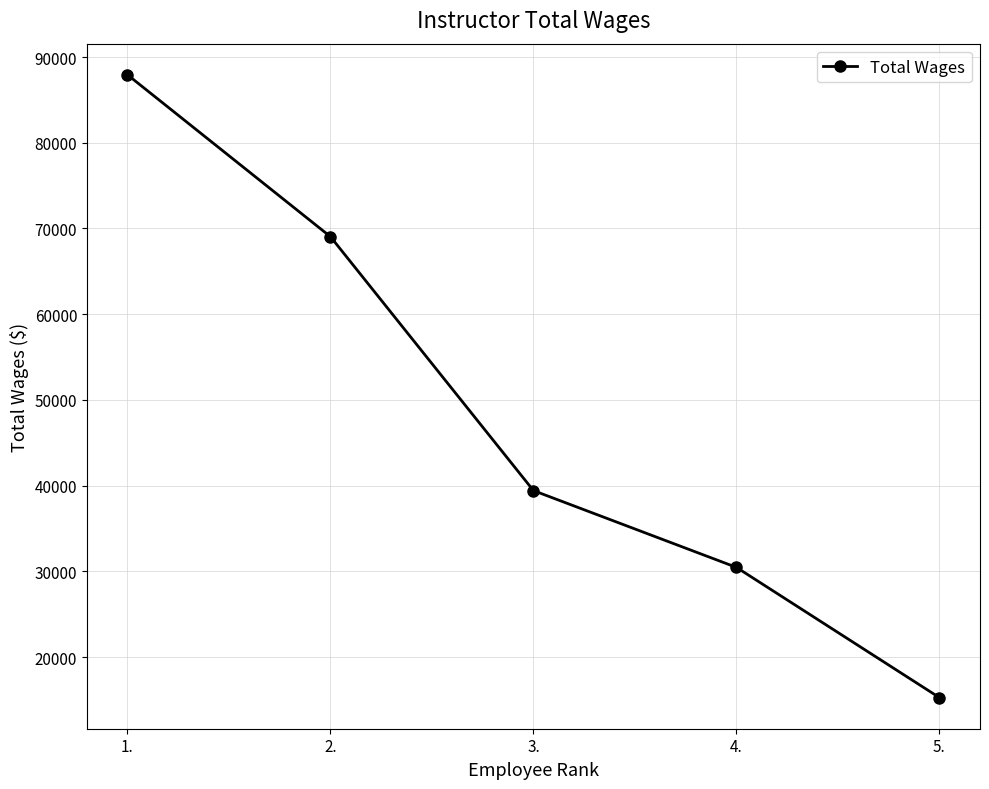

Which category has the highest value across all series?

1.